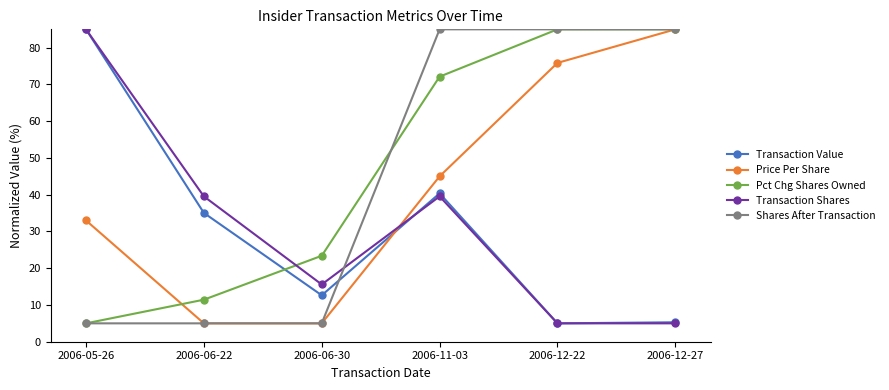

Where does the Pct Chg Shares Owned series first go above 72?

2006-11-03